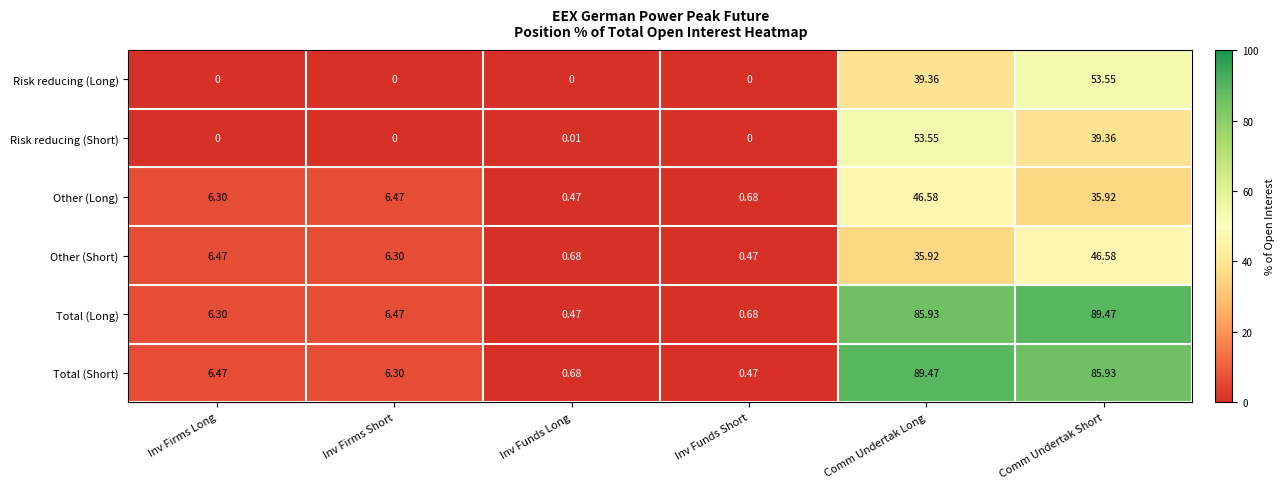

Which series changed the most between Inv Funds Short and Comm Undertak Short?

Total (Long)